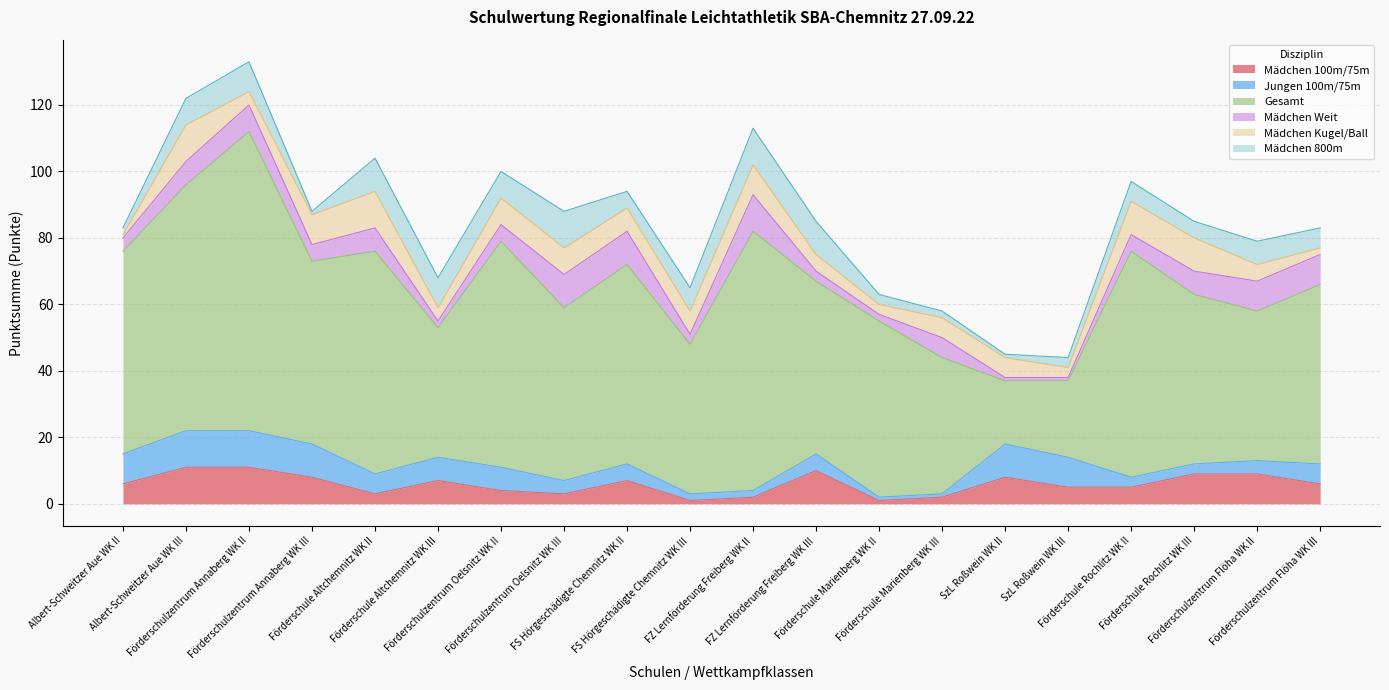

Count the Jungen 100m/75m values in the range 3 to 9.

12